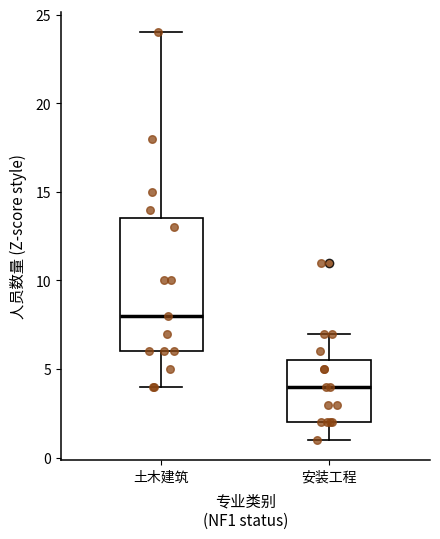

Reading left to right, transcribe this box plot: for each box, give where its median line is, the range the box spans, and where its two whiskers end, as read against the y-axis. The values are not printed on the chart, so give them approximately, as read against the axis.

土木建筑: median 8.0, box 6.0 to 13.5, whiskers 4.0 to 24.0
安装工程: median 4.0, box 2.0 to 5.5, whiskers 1.0 to 7.0